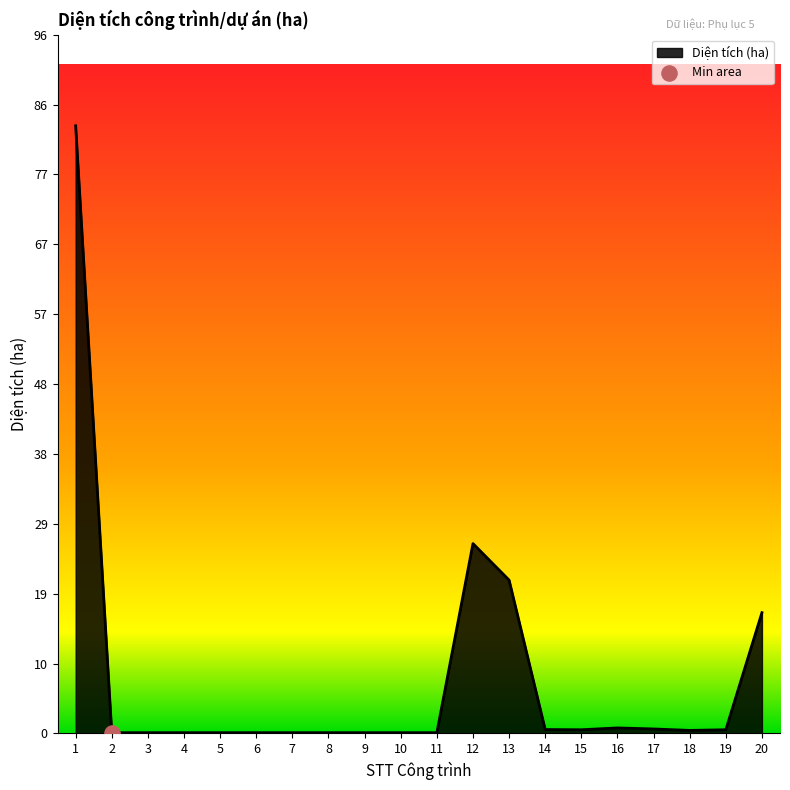

True or false: the data shows 0.6 at 17.

True